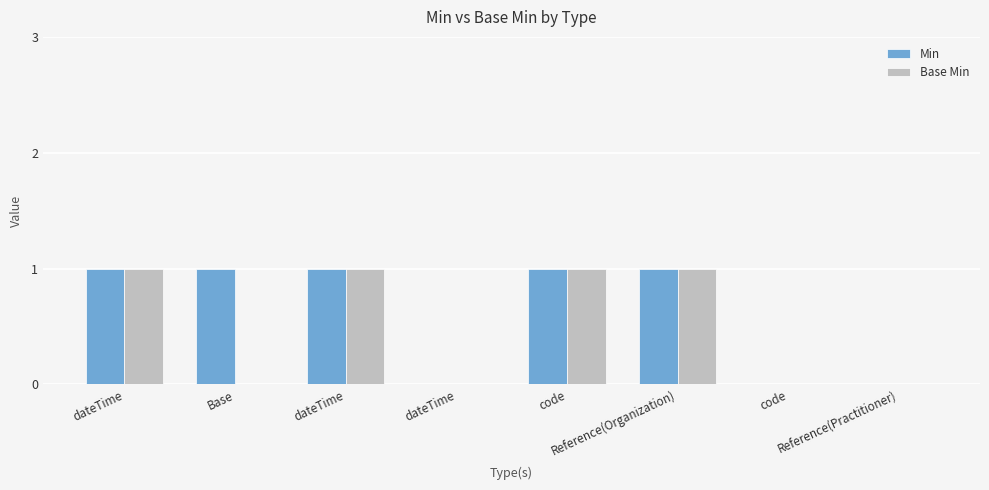

What is the label of the 2nd bar from the left?

Base